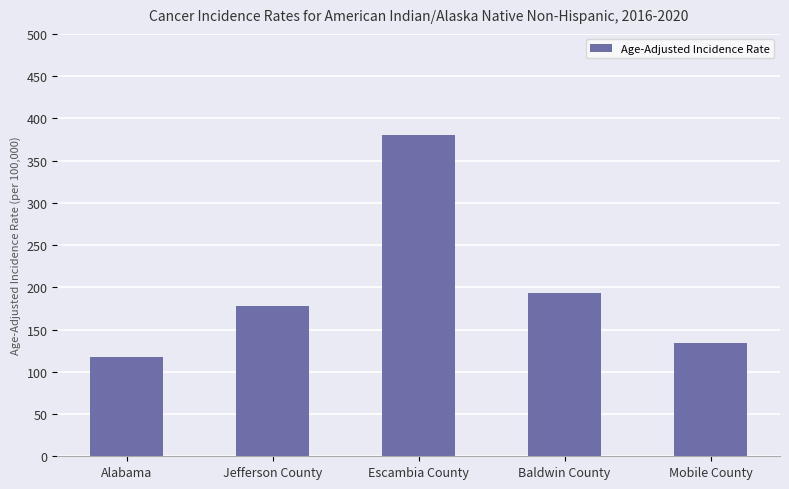

What is the label of the 2nd bar from the right?

Baldwin County